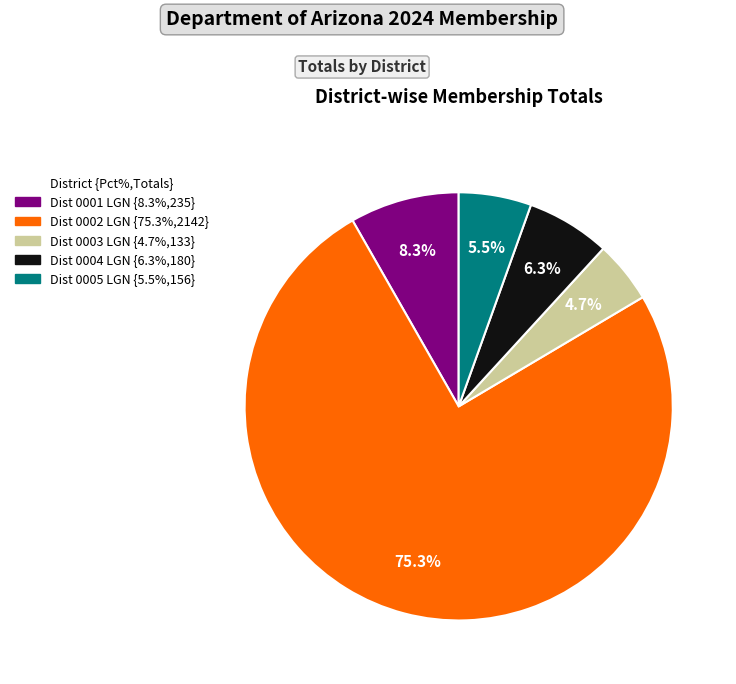

Combined, do Dist 0003 LGN and Dist 0002 LGN account for over 50%?

Yes